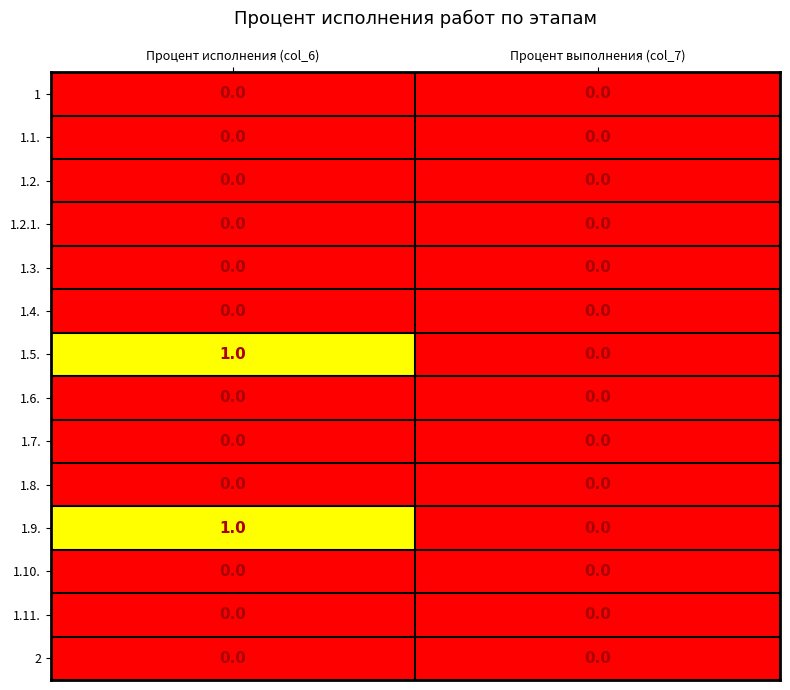

Which category has the highest value across all series?

Процент исполнения (col_6)